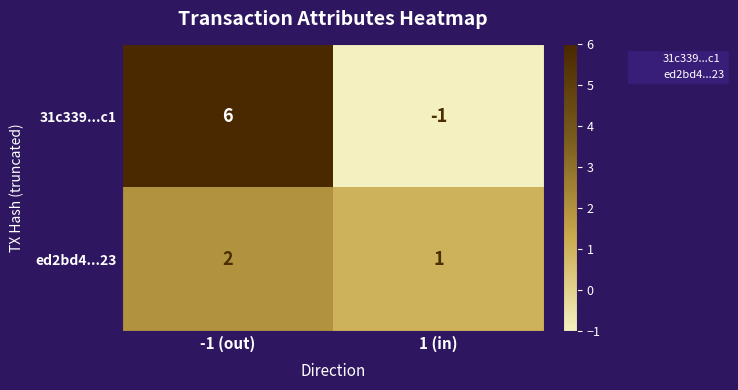

Reading left to right, what are all the values shown in this chart?

31c339...c1: 6	-1
ed2bd4...23: 2	1